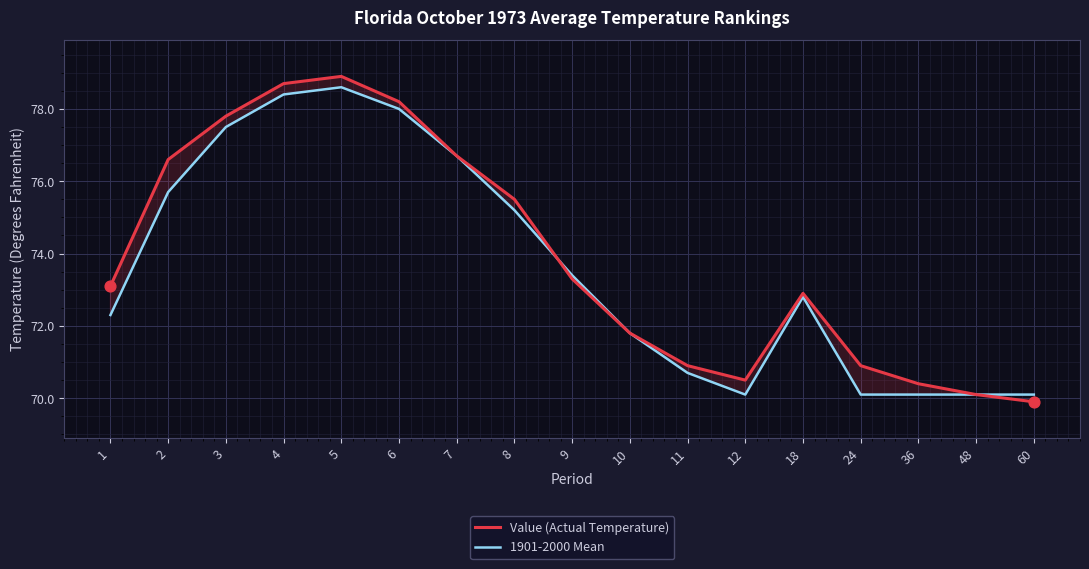

What is the total value across all series at 12?

140.6